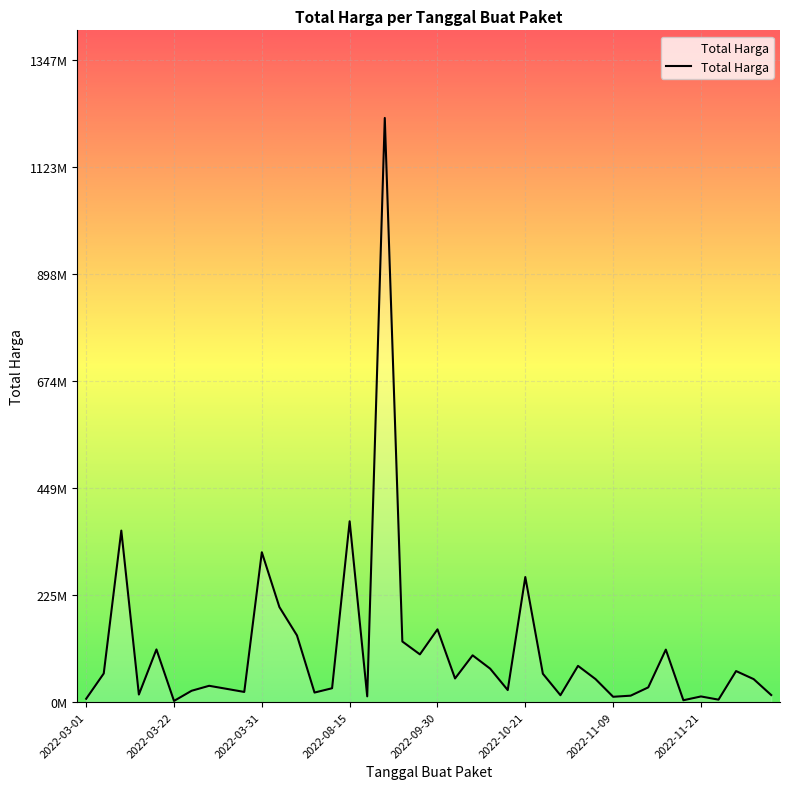

Does the chart have visible grid lines?

Yes